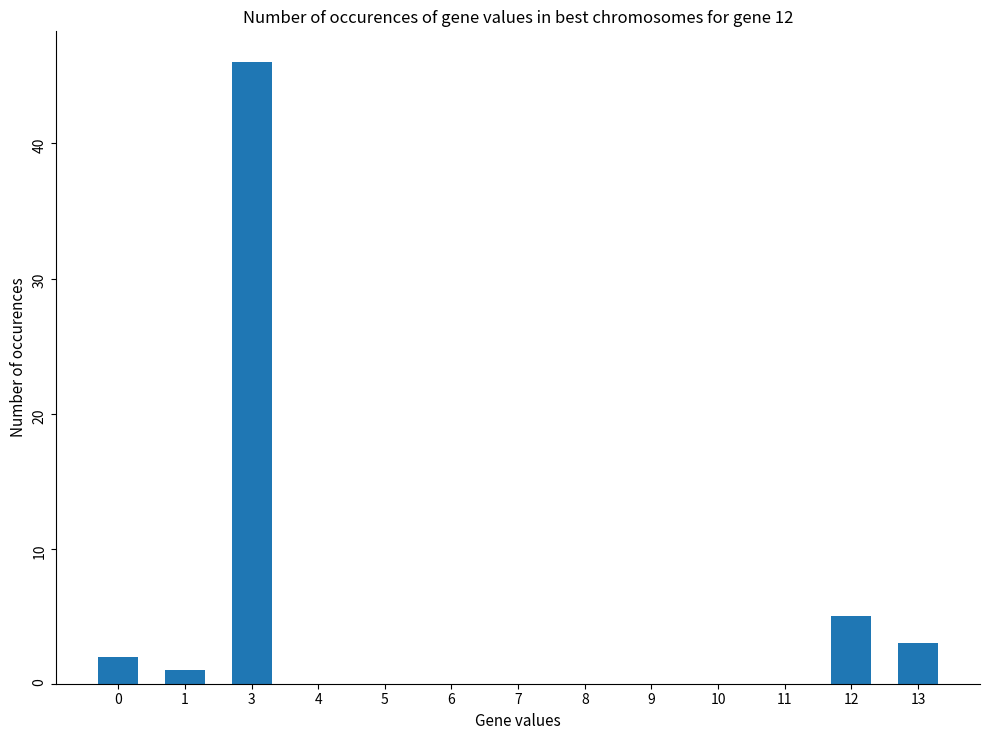

Is it true that the value at 8 is 29?

False